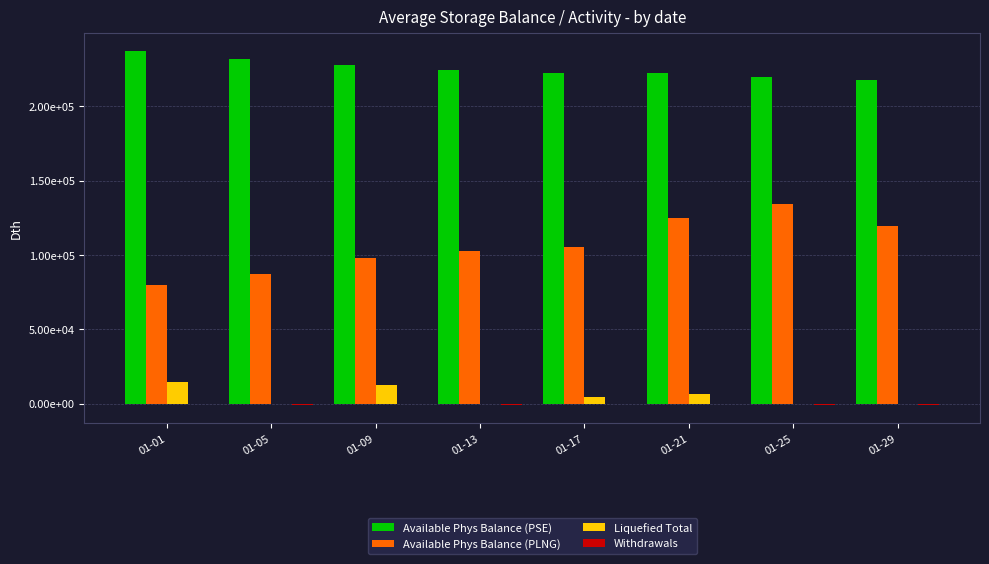

Which label corresponds to the largest value in the chart?

01-01